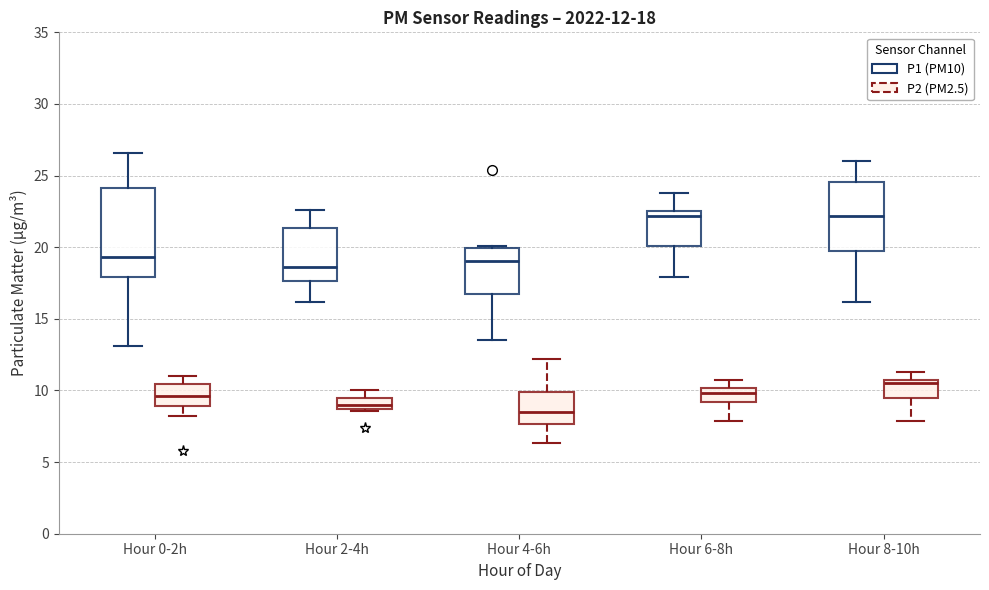

Which box has the lowest median line?

Hour 4-6h (P2 (PM2.5))